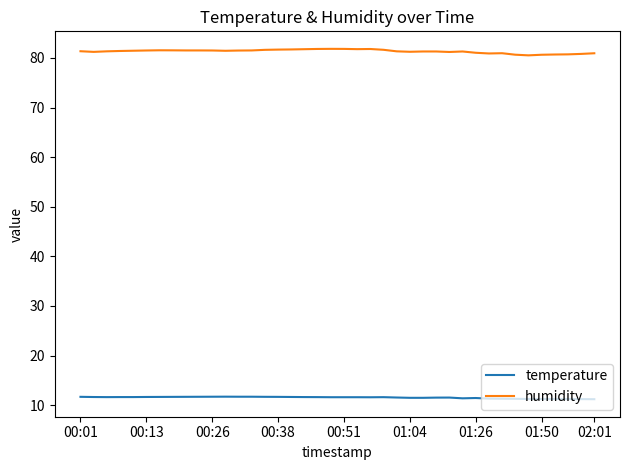

What is the minimum value shown in the chart?

11.2